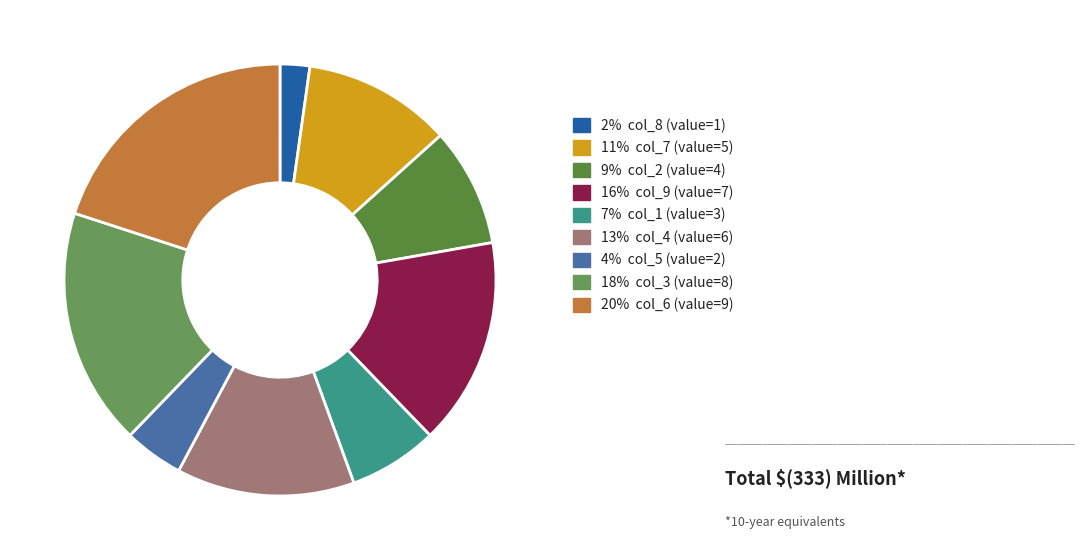

How many slices are in this pie chart?

9